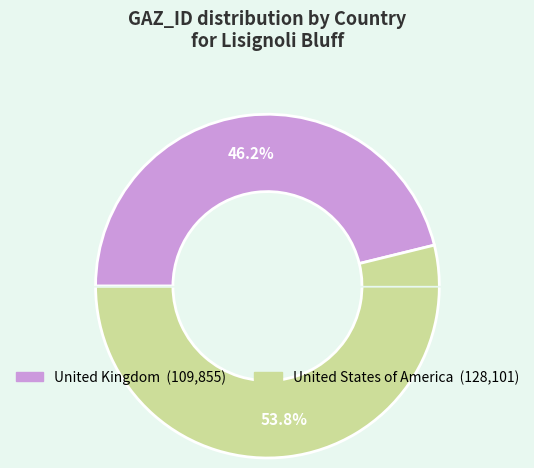

Which category accounts for the majority?

United States of America